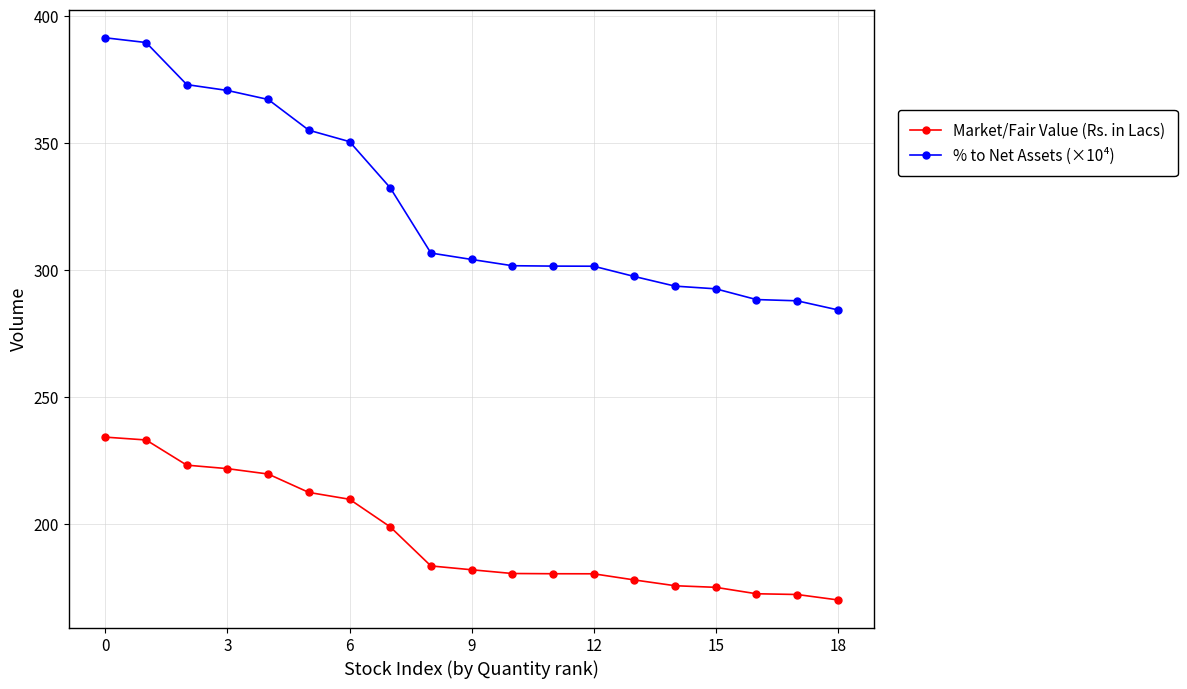

True or false: Market/Fair Value (Rs. in Lacs) and % to Net Assets (×10⁴) cross at least once.

False